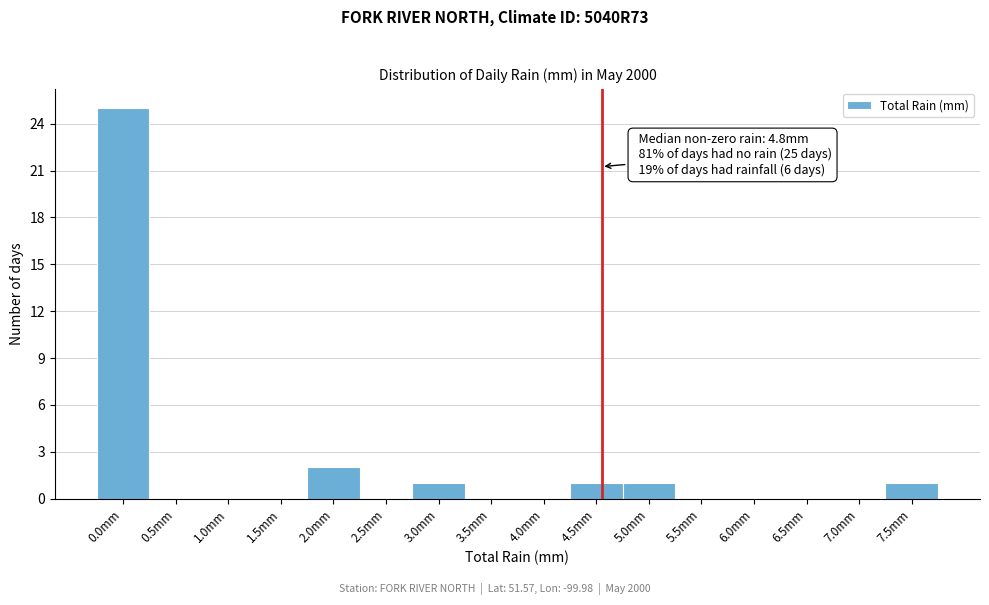

Reading left to right, transcribe all the data shown in this chart.

0.0mm=25	0.5mm=0	1.0mm=0	1.5mm=0	2.0mm=2	2.5mm=0	3.0mm=1	3.5mm=0	4.0mm=0	4.5mm=1	5.0mm=1	5.5mm=0	6.0mm=0	6.5mm=0	7.0mm=0	7.5mm=1